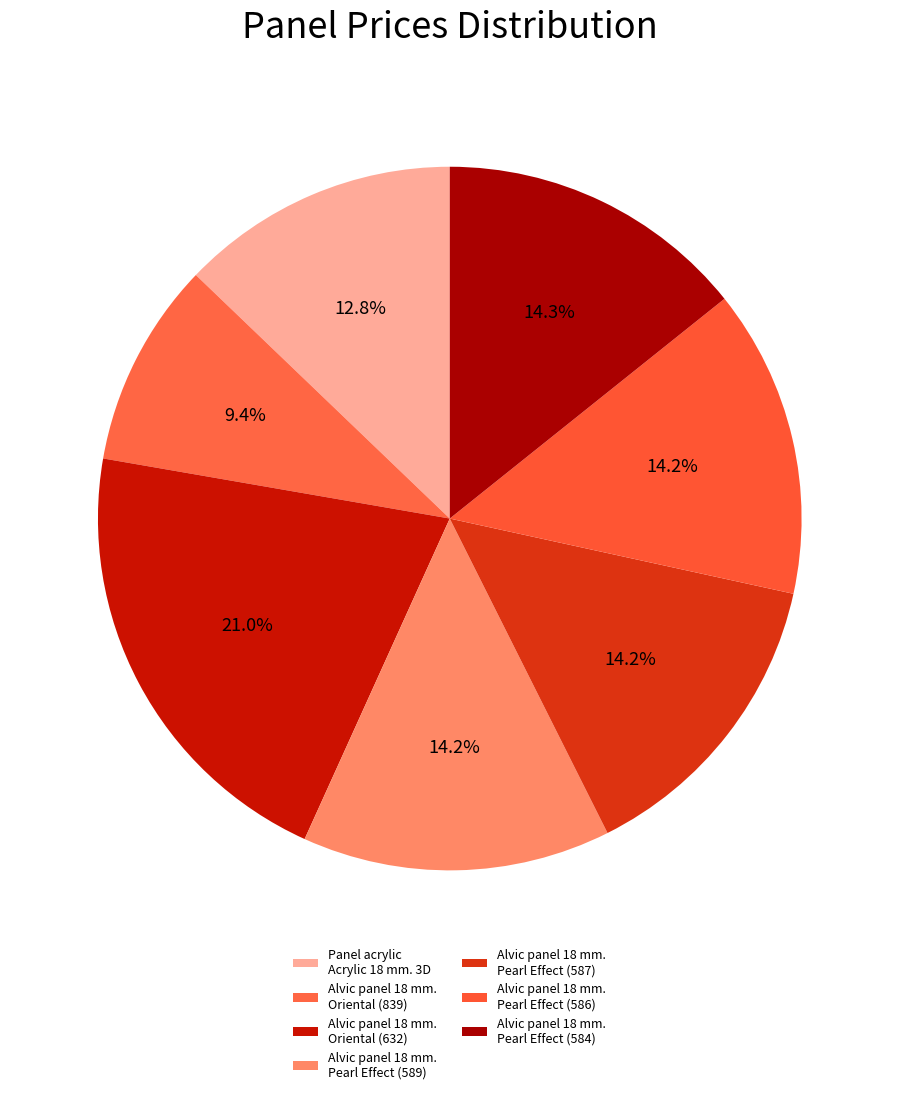

Which slice is the smallest?

Alvic panel 18 mm. Oriental (839)